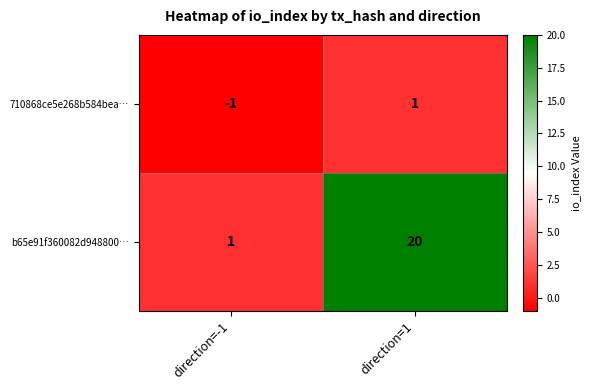

Between direction=-1 and direction=1, which series saw the biggest shift?

b65e91f360082d948800…